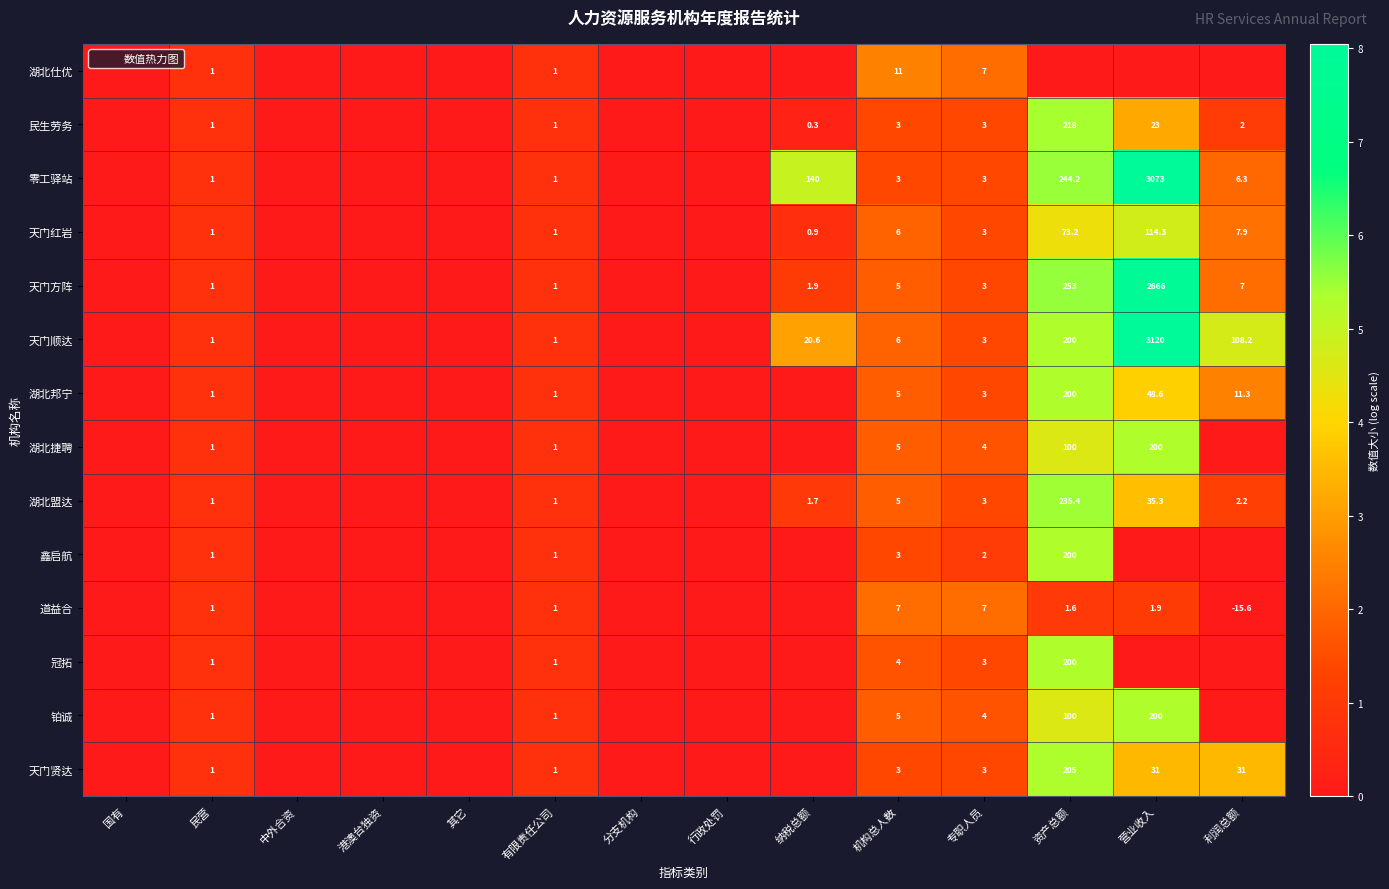

Which label corresponds to the smallest value in the chart?

国有